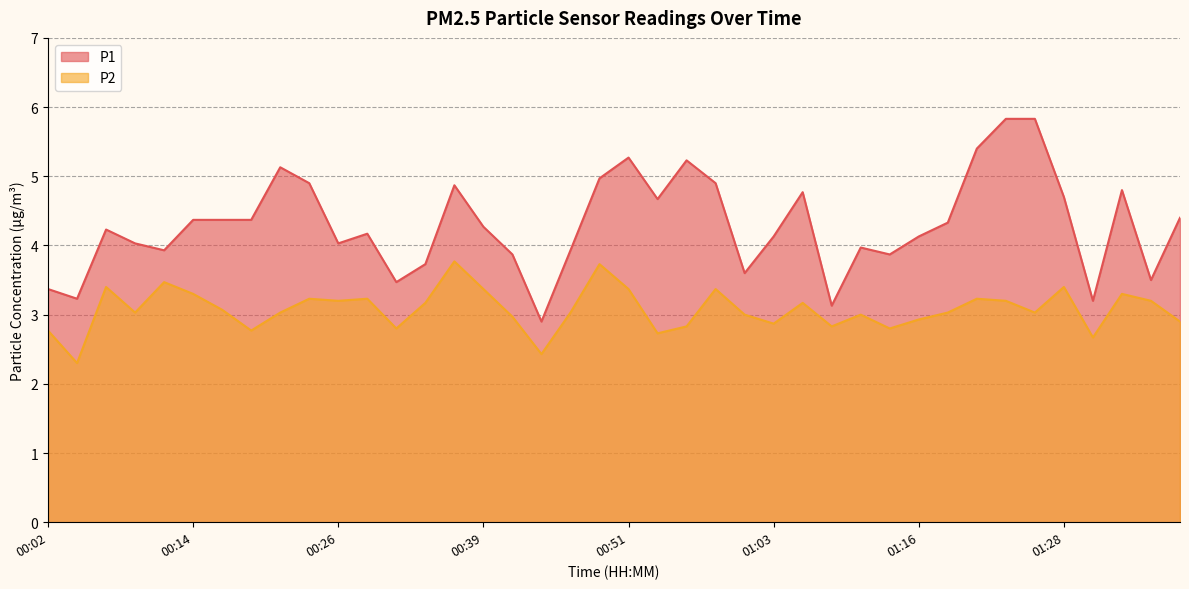

Reading left to right, transcribe all the data shown in this chart.

P1: 00:02=3.4	00:04=3.2	00:07=4.2	00:09=4.0	00:12=3.9	00:14=4.4	00:17=4.4	00:19=4.4	00:22=5.1	00:24=4.9	00:26=4.0	00:29=4.2	00:31=3.5	00:34=3.7	00:36=4.9	00:39=4.3	00:41=3.9	00:44=2.9	00:46=3.9	00:49=5.0	00:51=5.3	00:54=4.7	00:56=5.2	00:58=4.9	01:01=3.6	01:03=4.1	01:06=4.8	01:08=3.1	01:11=4.0	01:13=3.9	01:16=4.1	01:19=4.3	01:21=5.4	01:23=5.8	01:26=5.8	01:28=4.7	01:31=3.2	01:33=4.8	01:36=3.5	01:38=4.4
P2: 00:02=2.8	00:04=2.3	00:07=3.4	00:09=3.0	00:12=3.5	00:14=3.3	00:17=3.1	00:19=2.8	00:22=3.0	00:24=3.2	00:26=3.2	00:29=3.2	00:31=2.8	00:34=3.2	00:36=3.8	00:39=3.4	00:41=3.0	00:44=2.4	00:46=3.0	00:49=3.7	00:51=3.4	00:54=2.7	00:56=2.8	00:58=3.4	01:01=3.0	01:03=2.9	01:06=3.2	01:08=2.8	01:11=3.0	01:13=2.8	01:16=2.9	01:19=3.0	01:21=3.2	01:23=3.2	01:26=3.0	01:28=3.4	01:31=2.7	01:33=3.3	01:36=3.2	01:38=2.9